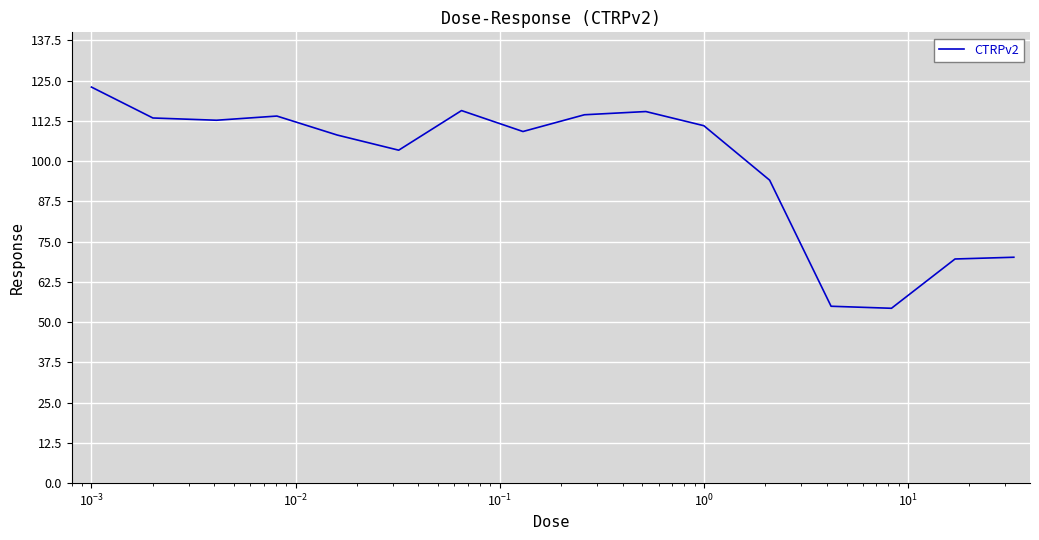

What is the maximum value shown in the chart?

123.0